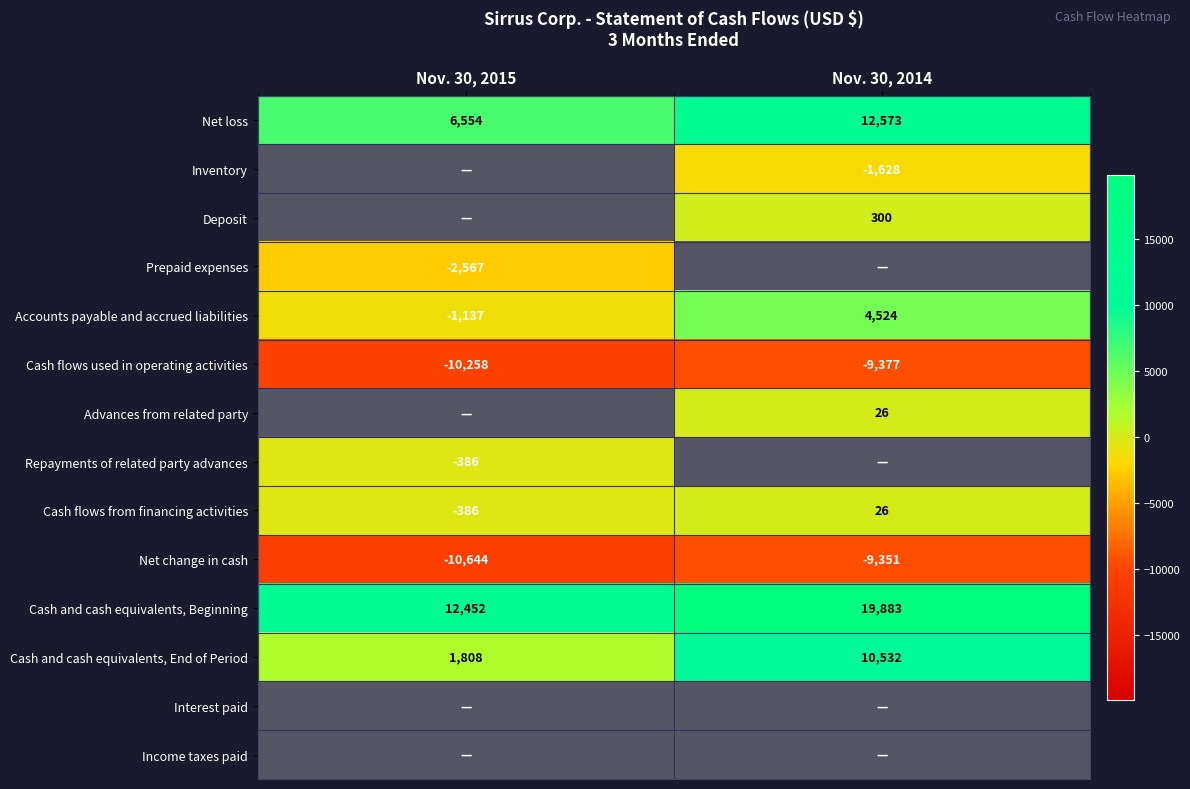

What is the smallest value displayed?

-10644.0